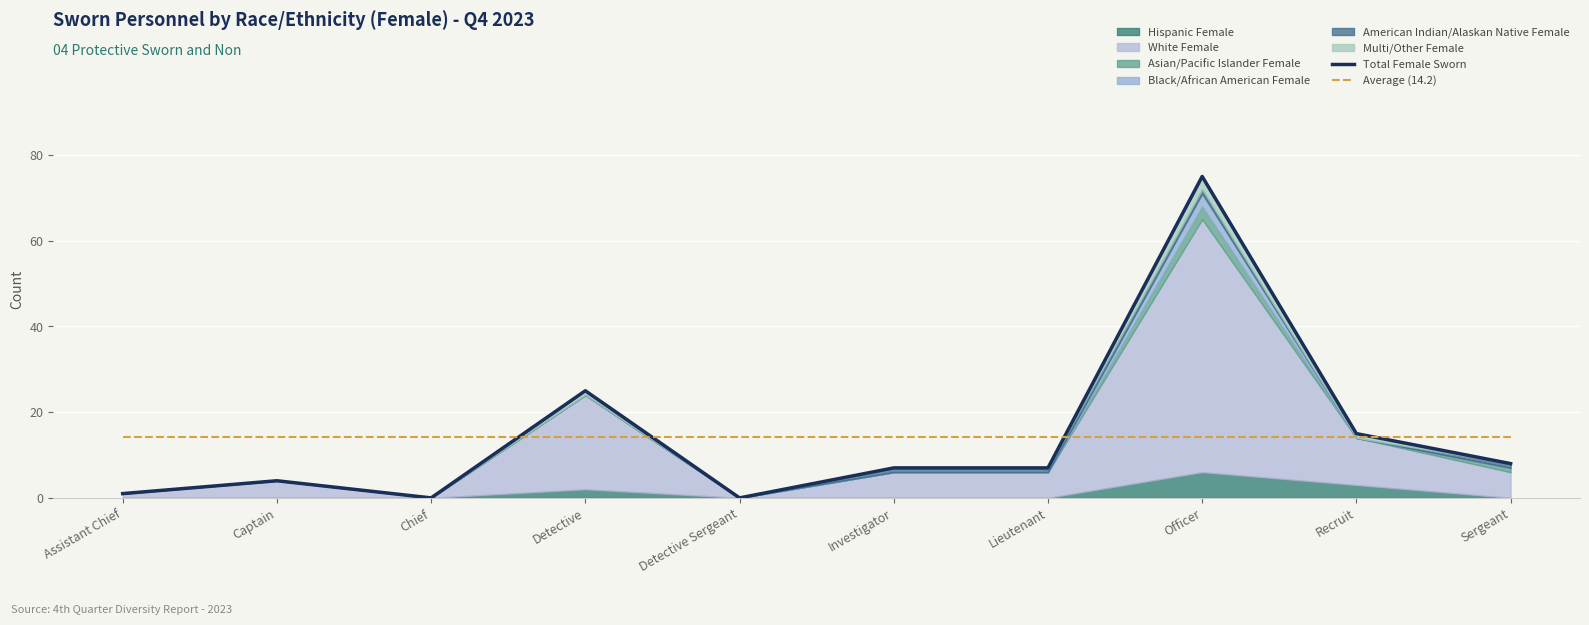

What is the label of the 9th point from the right?

Captain